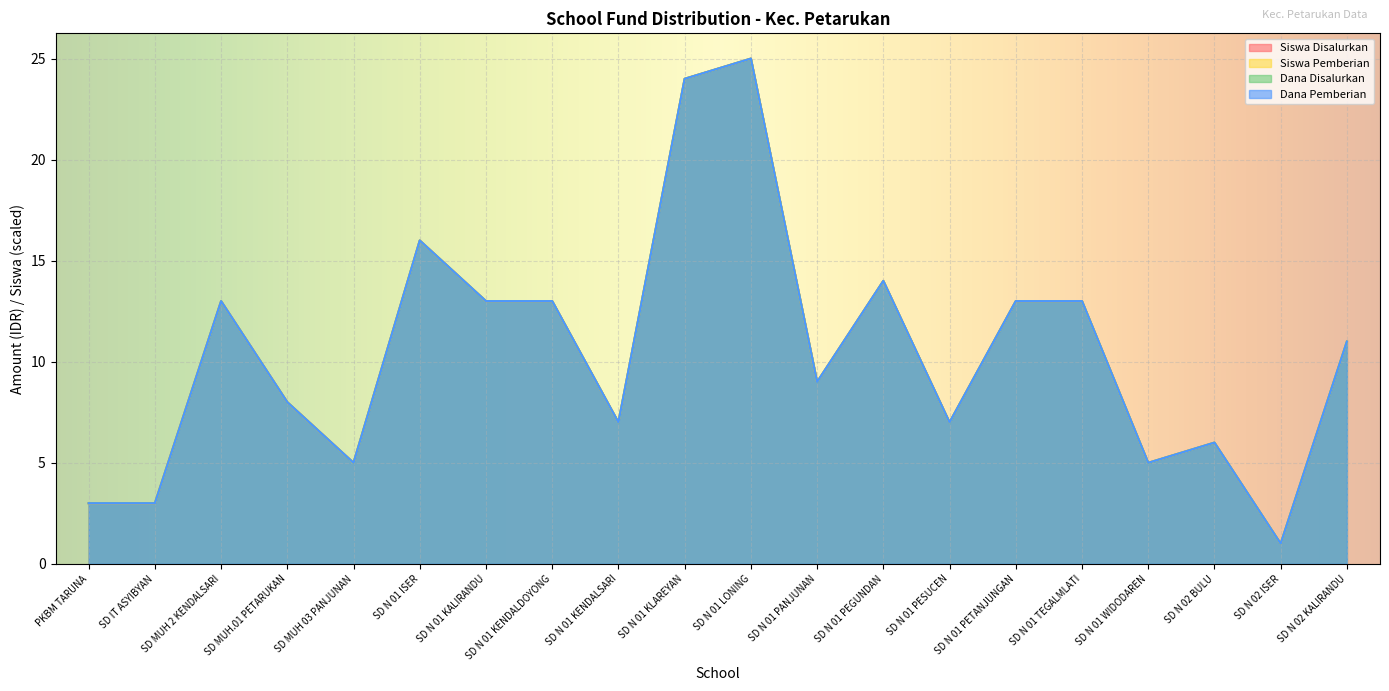

Where is Siswa Disalurkan nearest to the value 13?

SD MUH 2 KENDALSARI